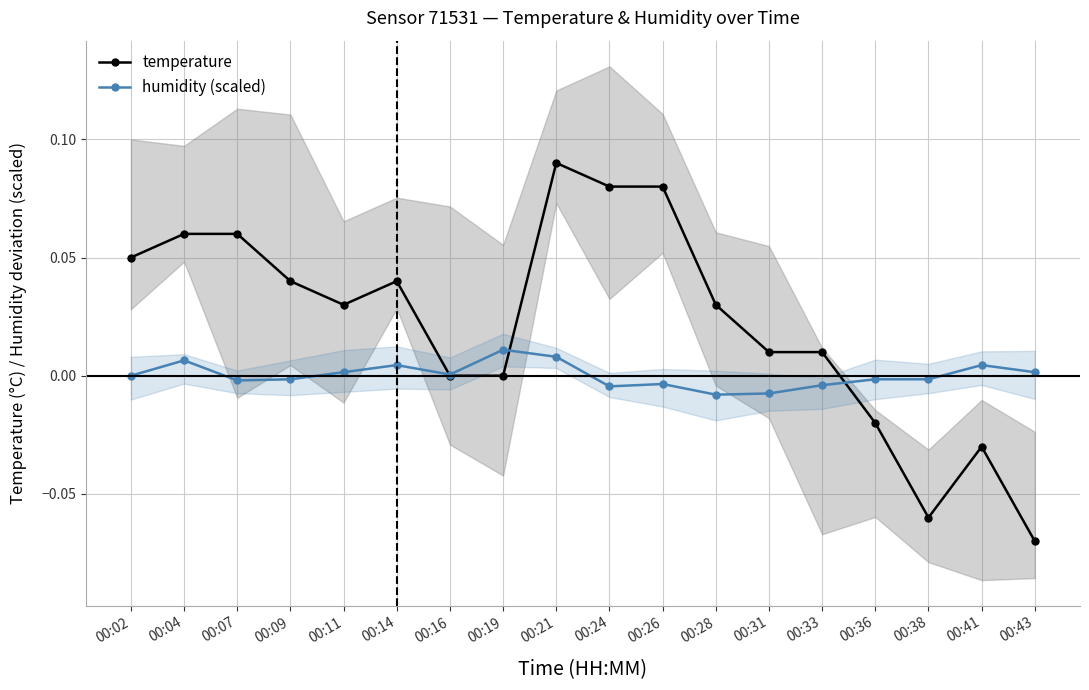

How many values in humidity (scaled) are below zero?

9